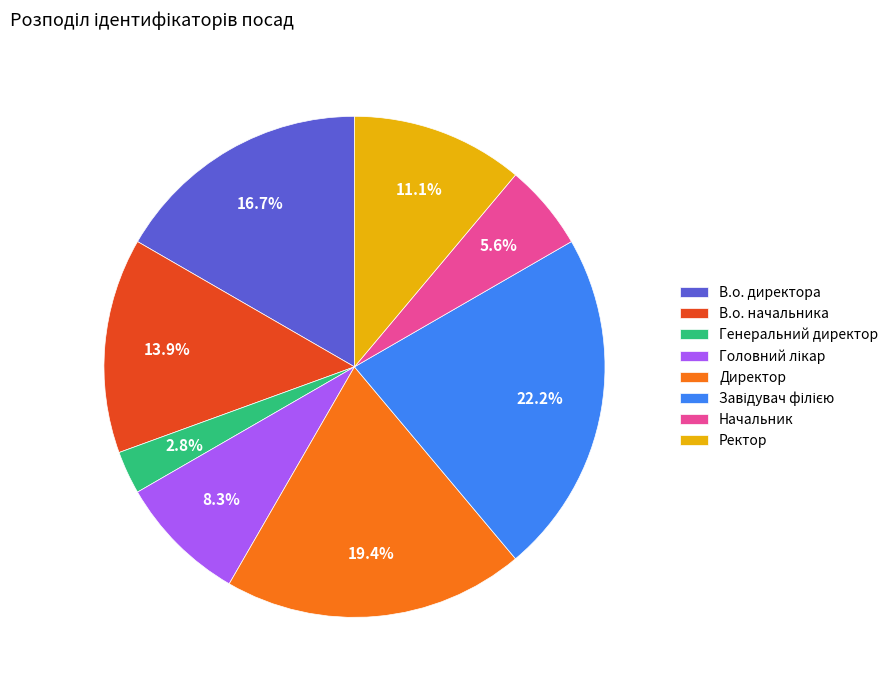

To the nearest percent, what is the average slice percentage?

12%